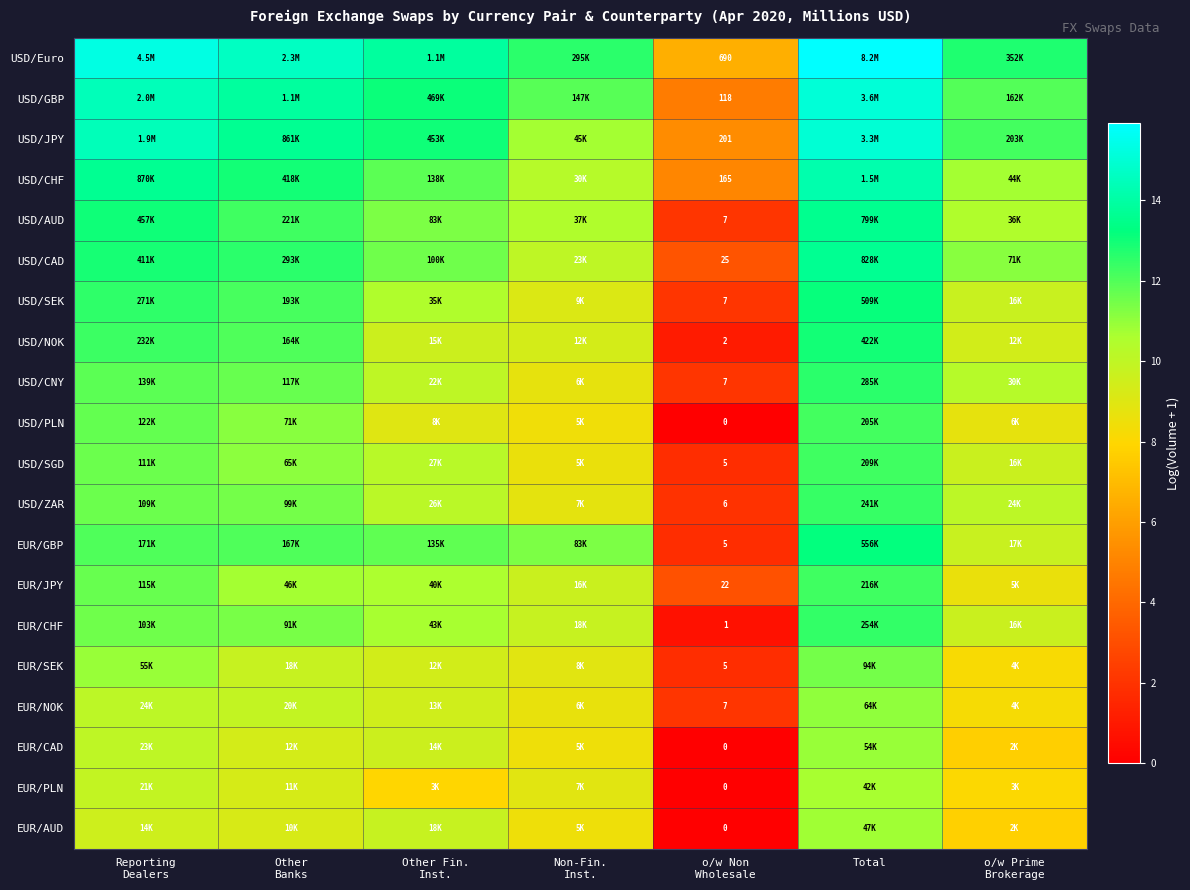

What is the spread (max minus min) of values at o/w Non
Wholesale?

690.0